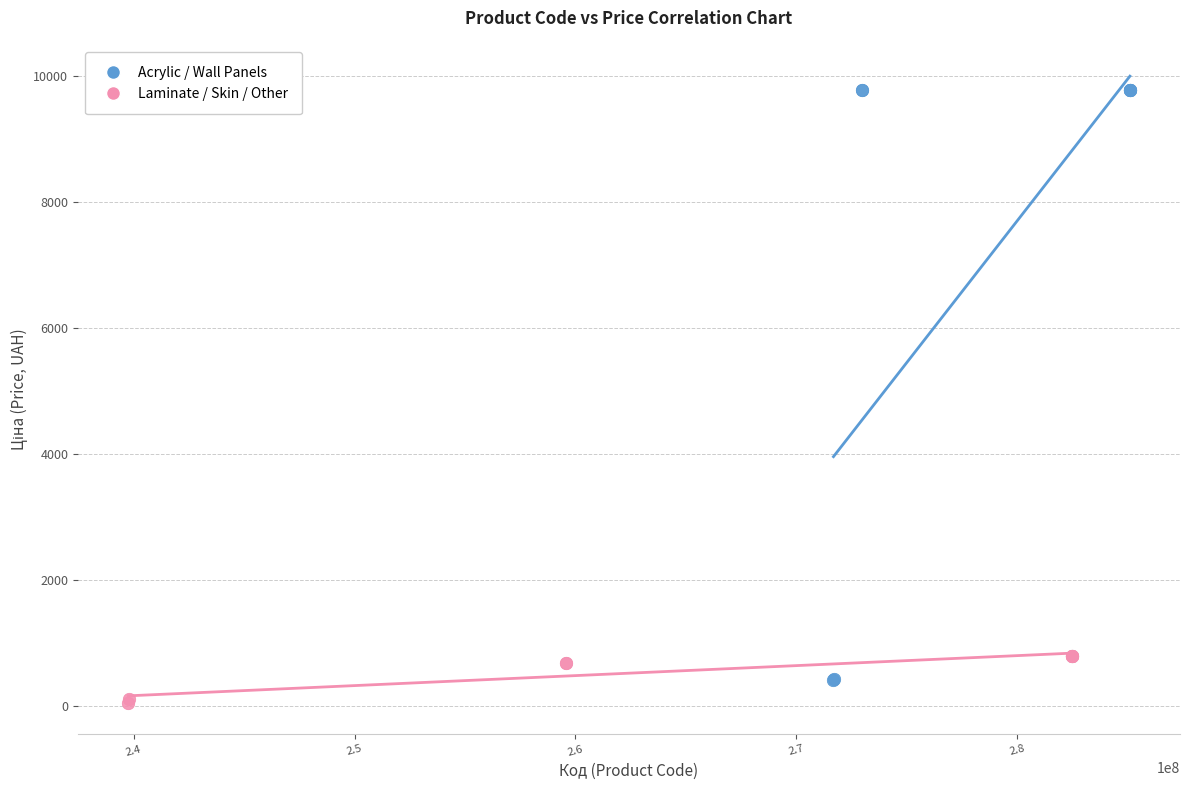

What are all the series names shown in the legend?

Acrylic / Wall Panels, Laminate / Skin / Other